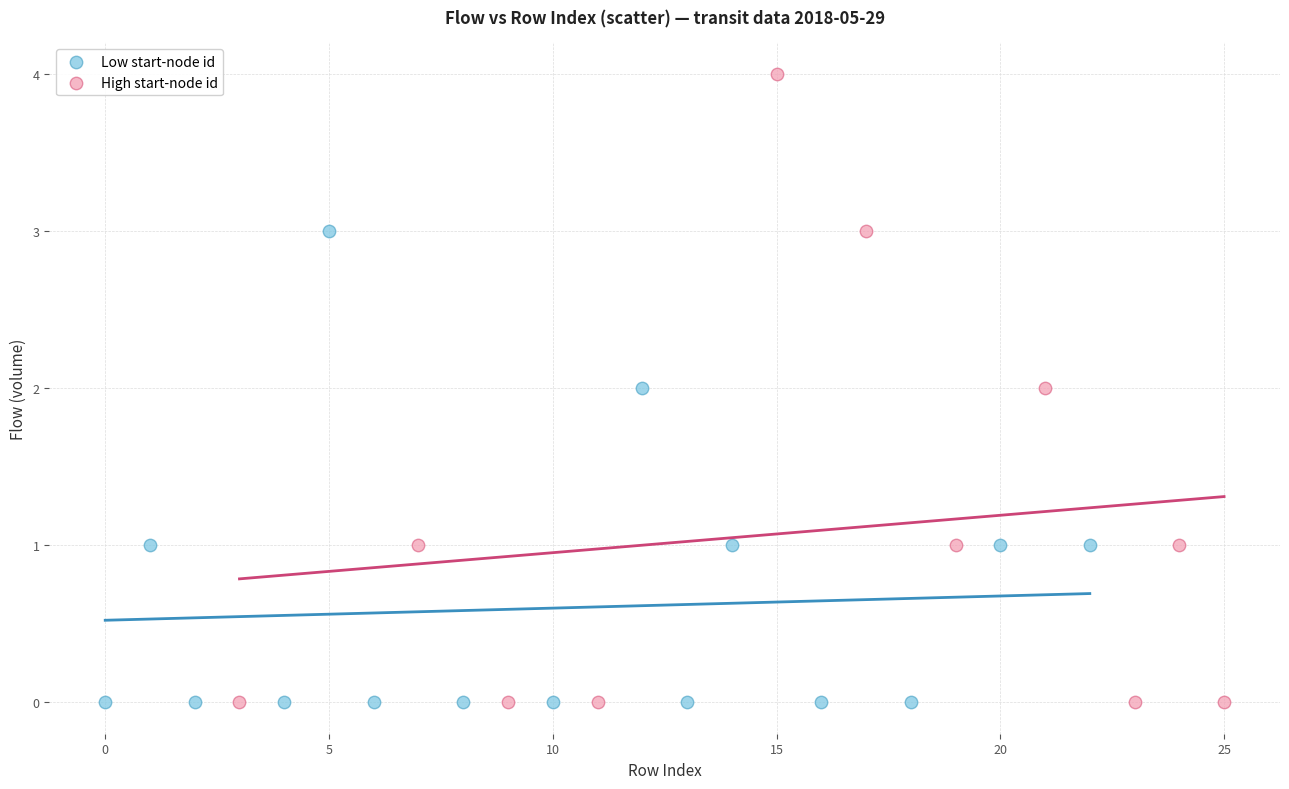

Which series has the largest Y range (max minus min)?

High start-node id